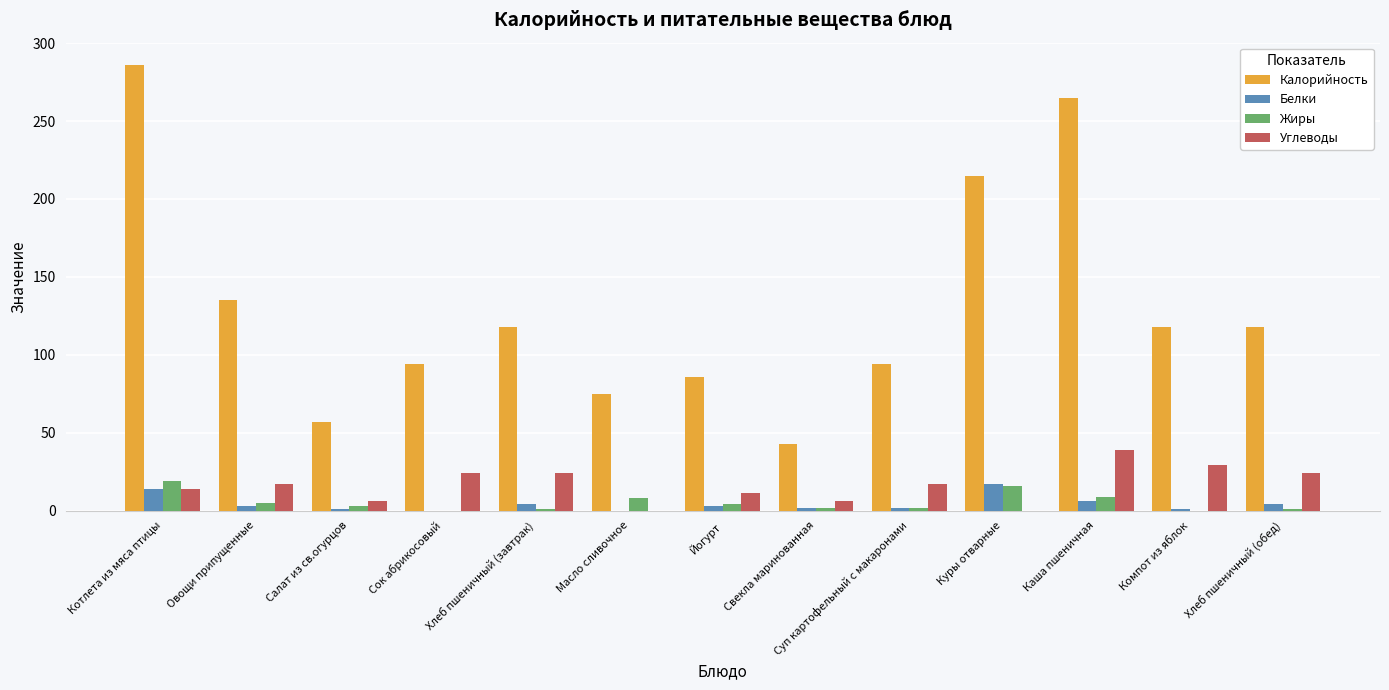

What is the highest value of the Белки series?

17